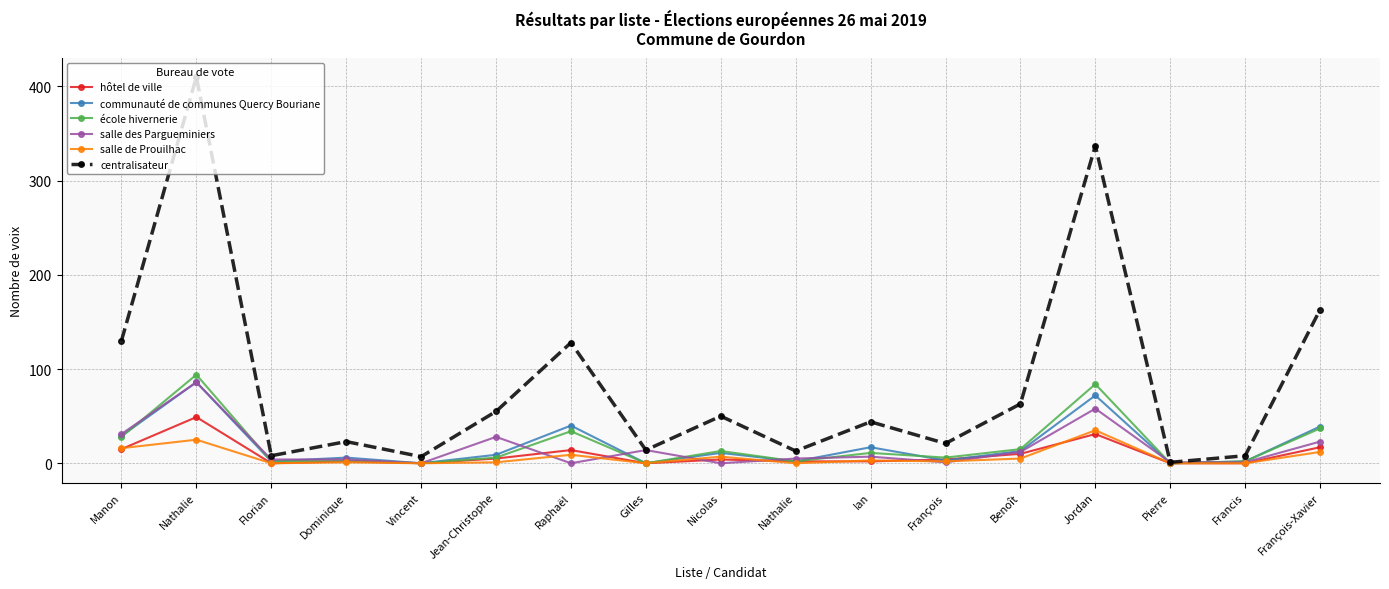

What is the difference between the second highest and second lowest values in the centralisateur series?

330